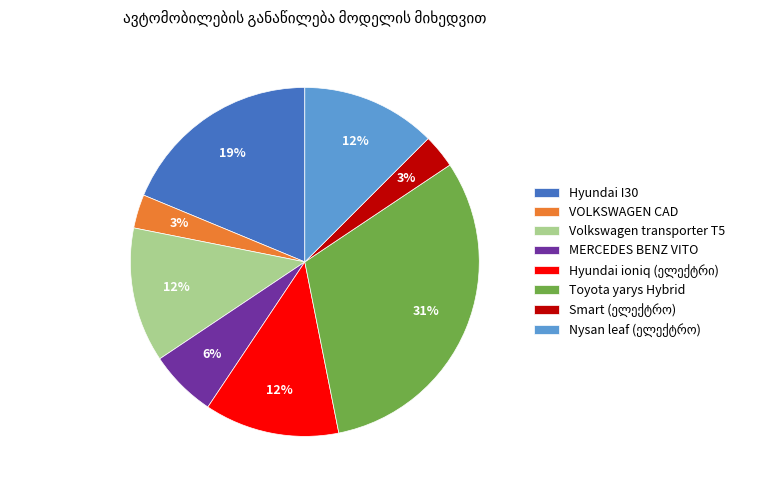

How many segments does this pie chart have?

8